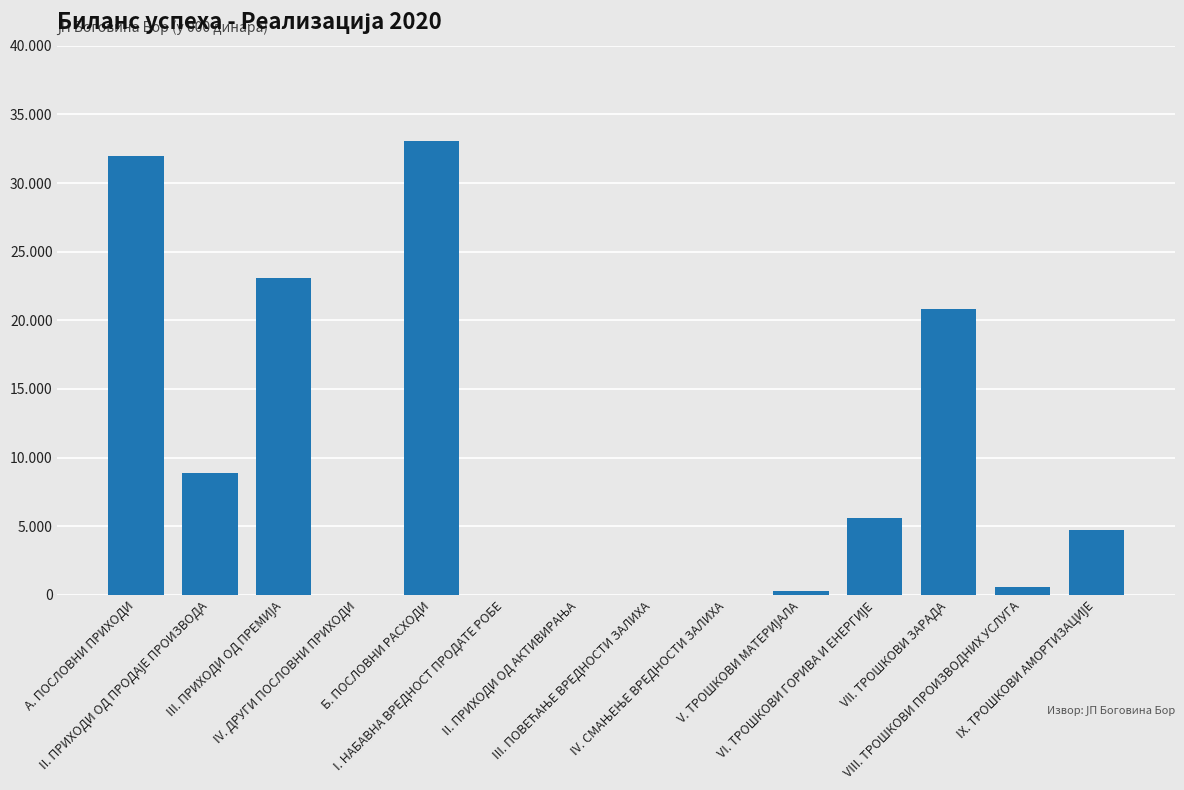

What is the value of the 10th bar from the left?

255